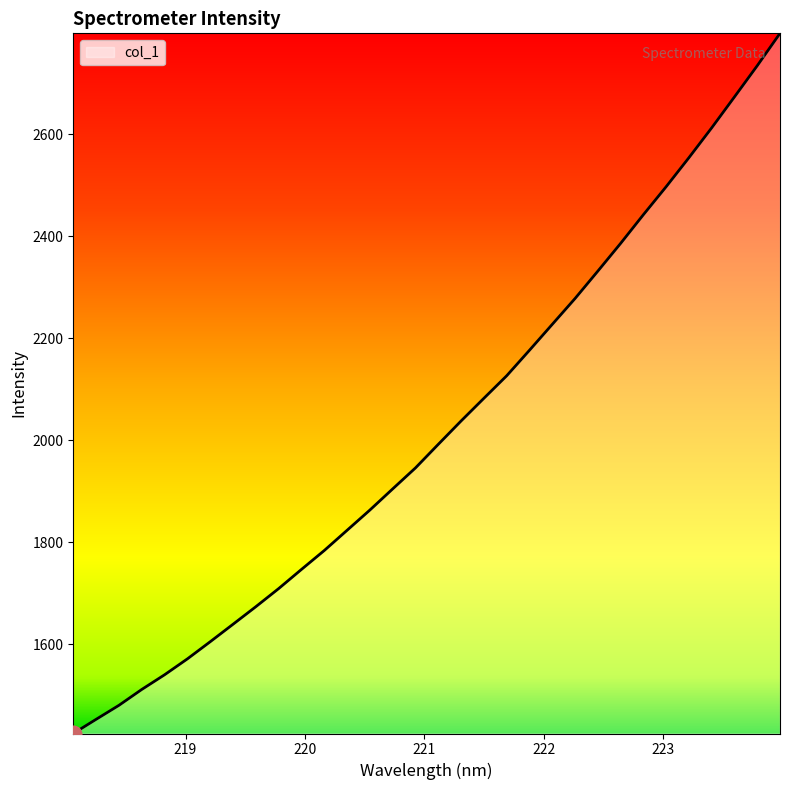

What is the maximum value shown in the chart?

2798.5